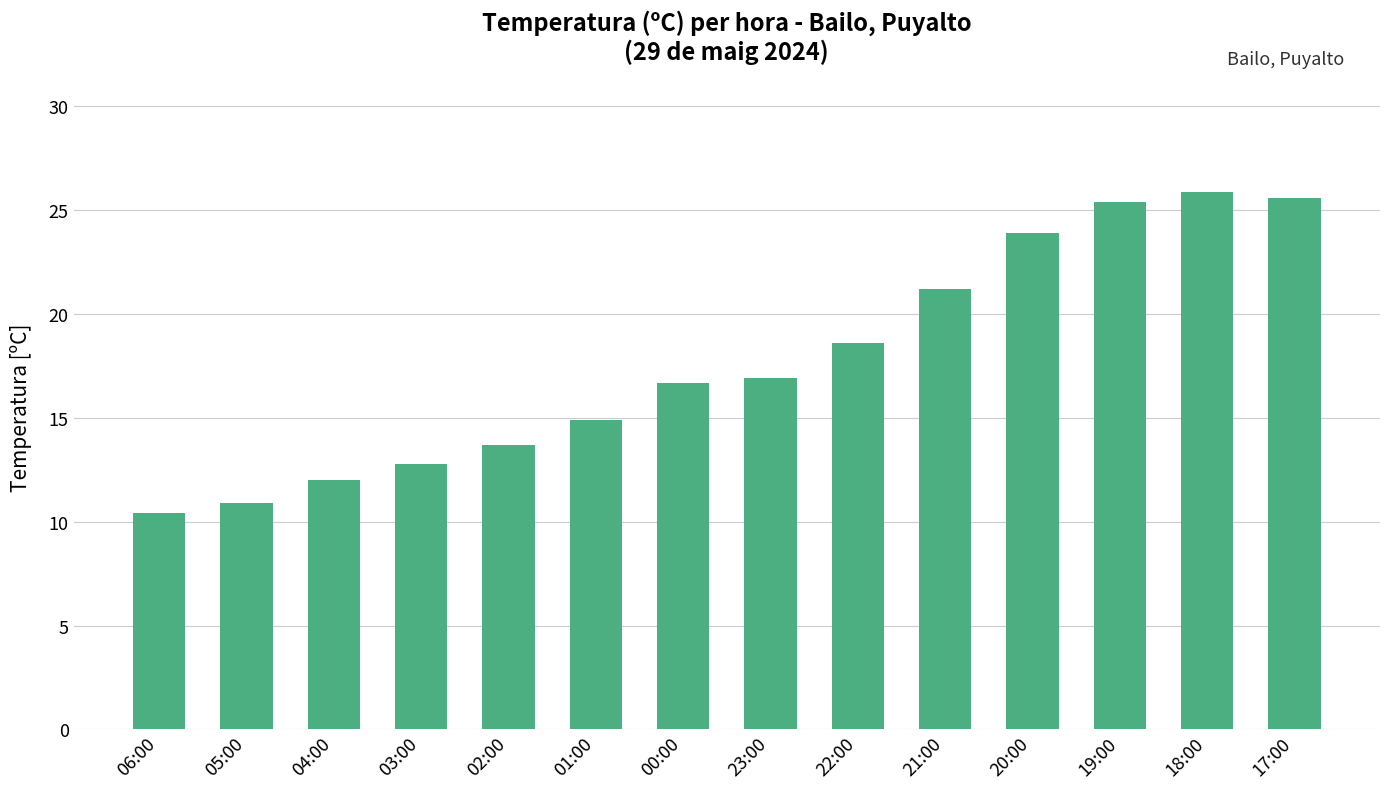

Count the number of values greater than 16.

8